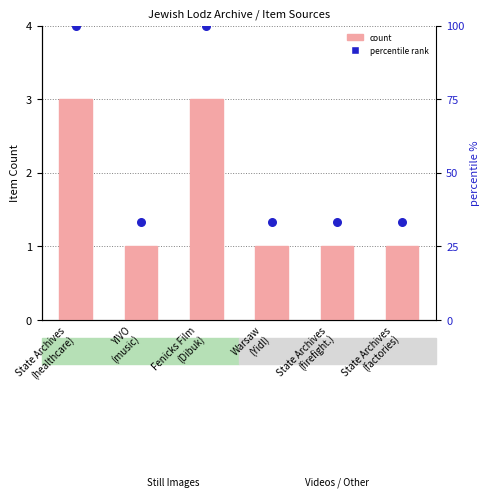

Which series has the largest total across all categories?

percentile rank within the sample